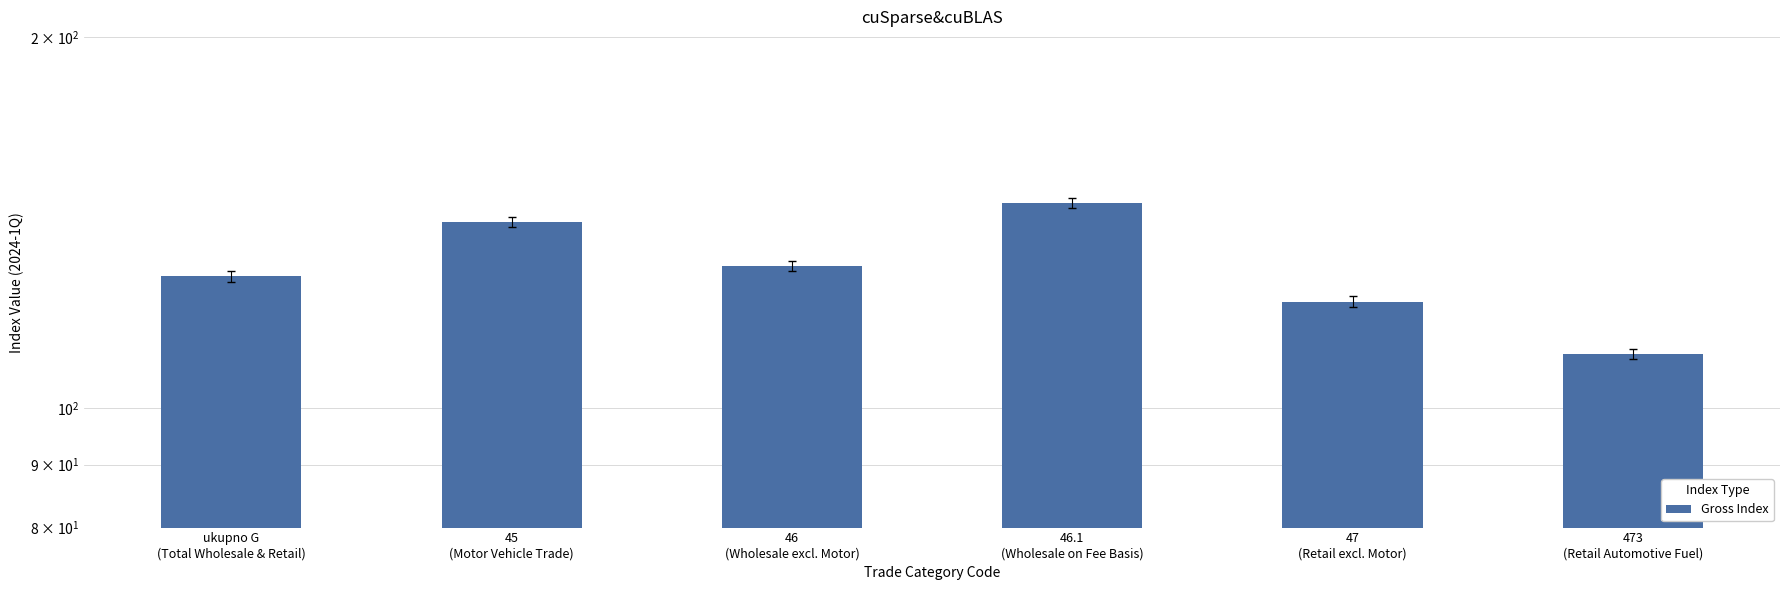

What is the sum of all values?

779.1